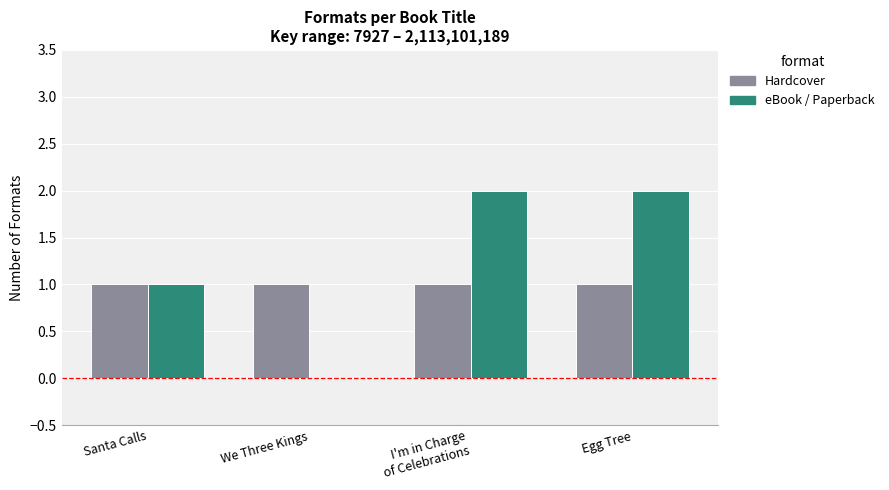

Which series has the largest total across all categories?

eBook / Paperback